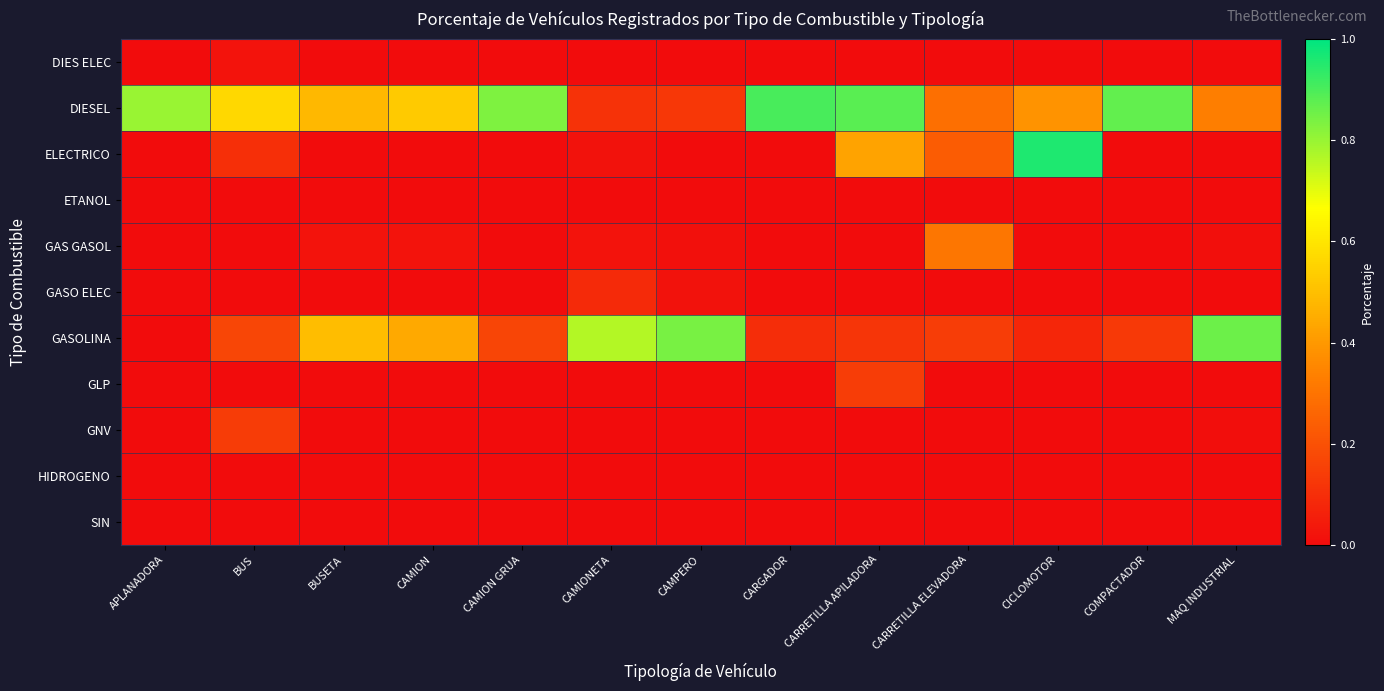

Which series has the widest spread of values?

ELECTRICO